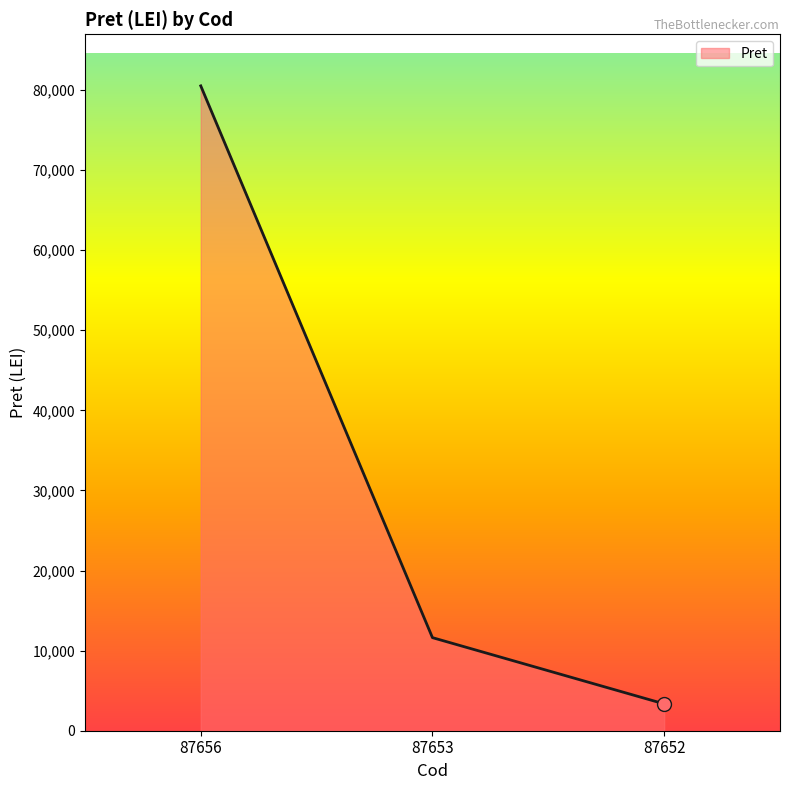

Which label corresponds to the largest value in the chart?

87656